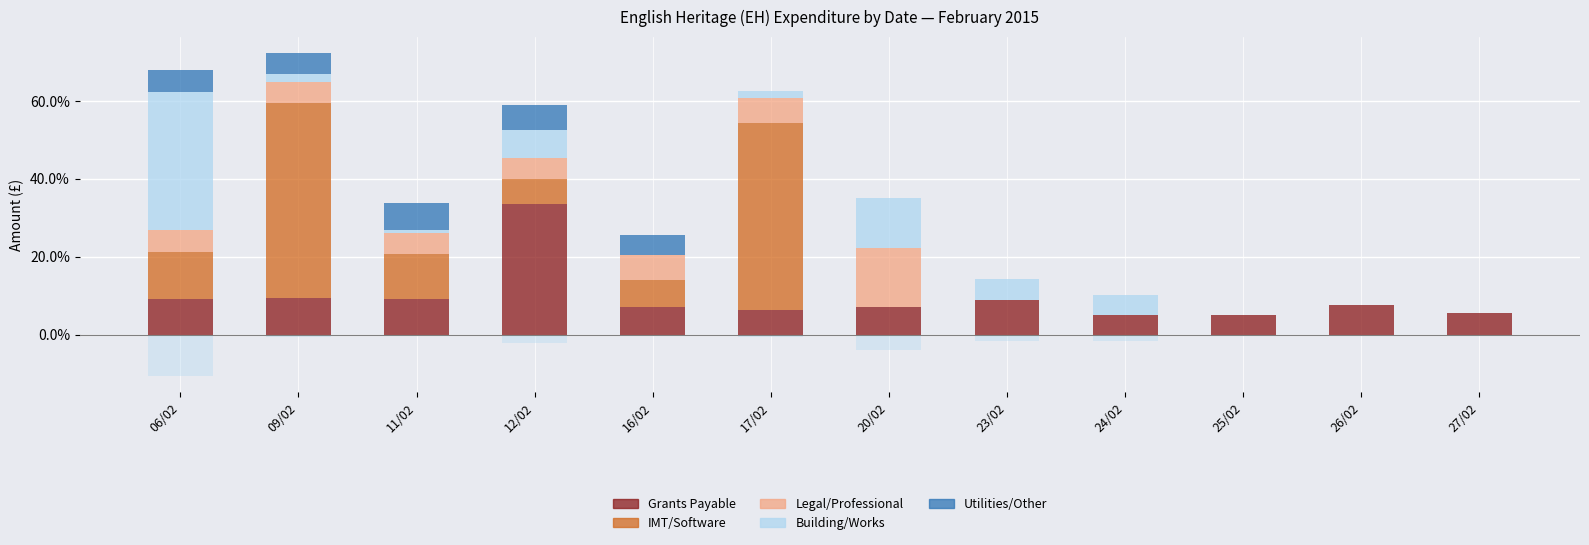

Which series has the largest range (max minus min)?

IMT/Software